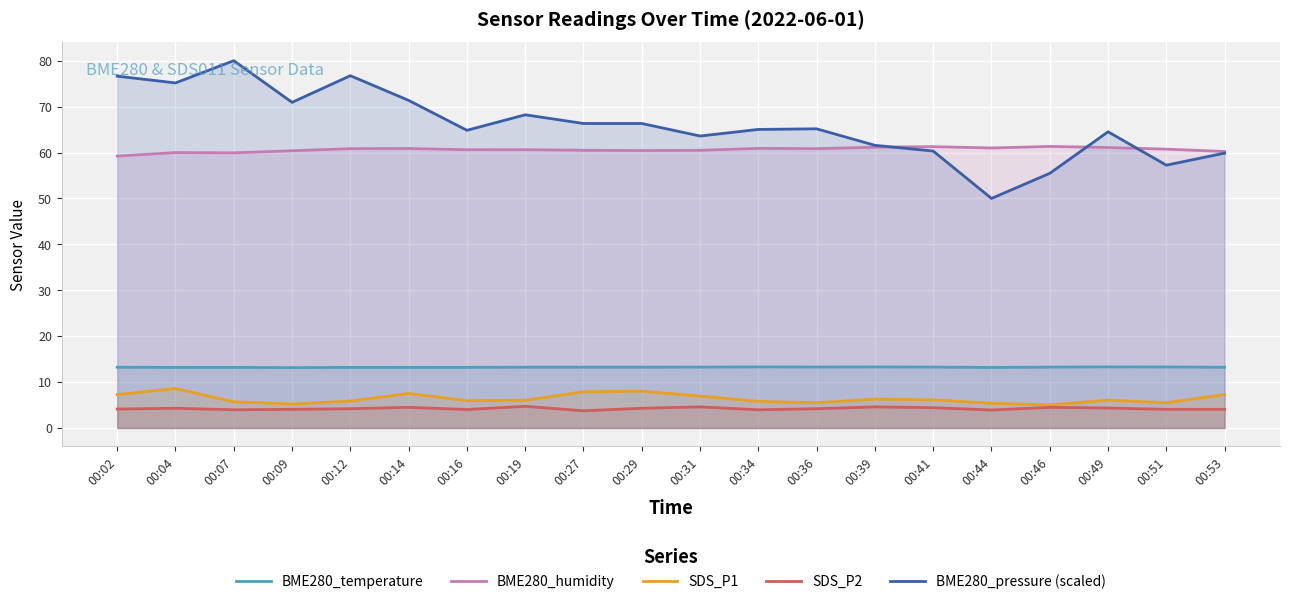

Which series has the largest total across all categories?

BME280_pressure (scaled)